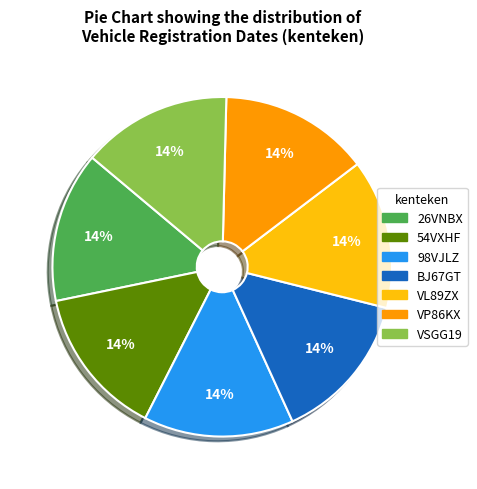

Does any single category account for the majority?

No